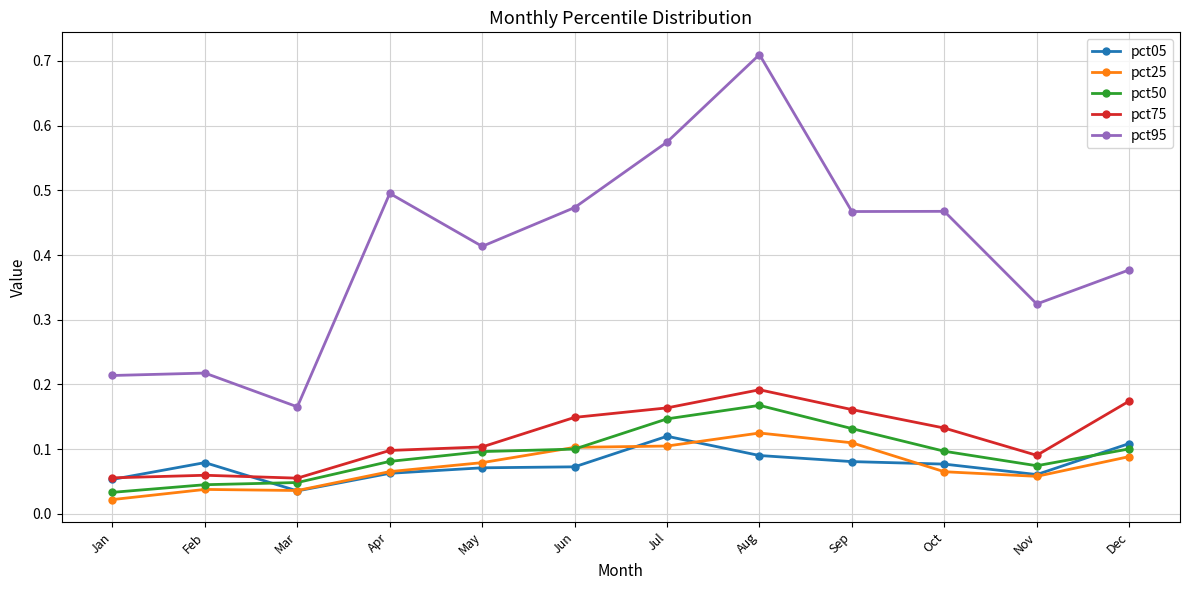

Is it true that pct50 equals 0.1 at Jan?

False